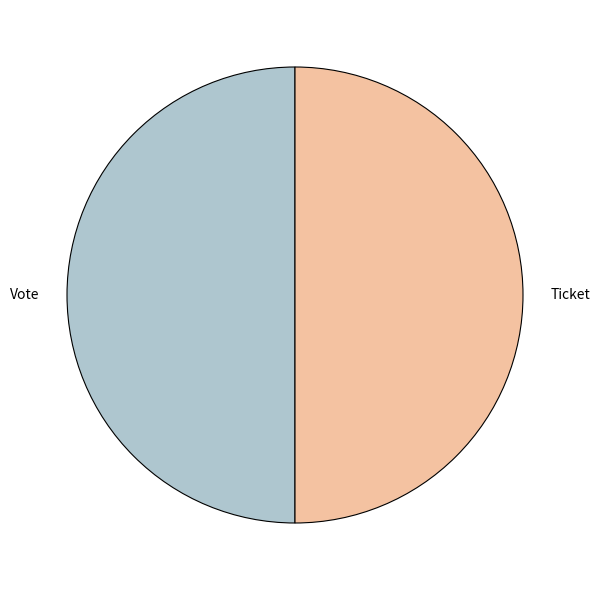

Combined, do Vote and Ticket account for over 50%?

Yes